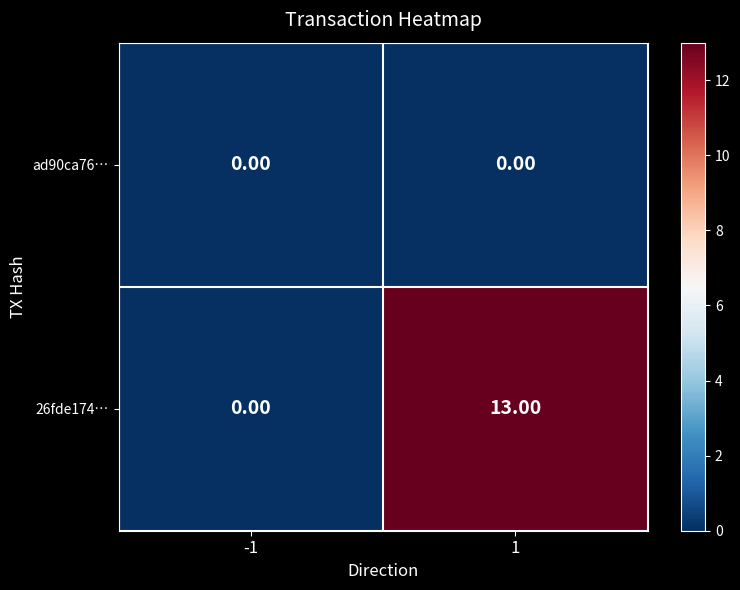

How many distinct data groups are displayed?

2